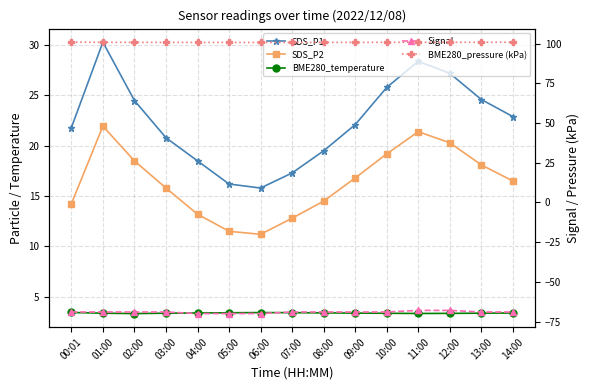

Where is the first local minimum for BME280_pressure (kPa)?

06:00